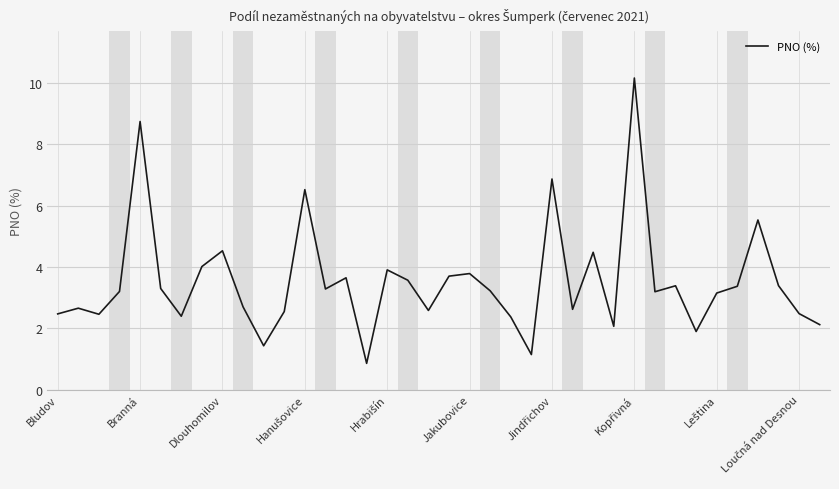

How many interior local peaks (higher than both neighbors) does the data have?

12